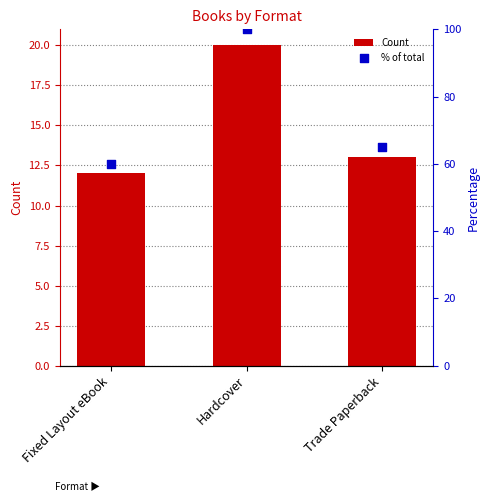

Which series reaches the minimum Y coordinate?

Count